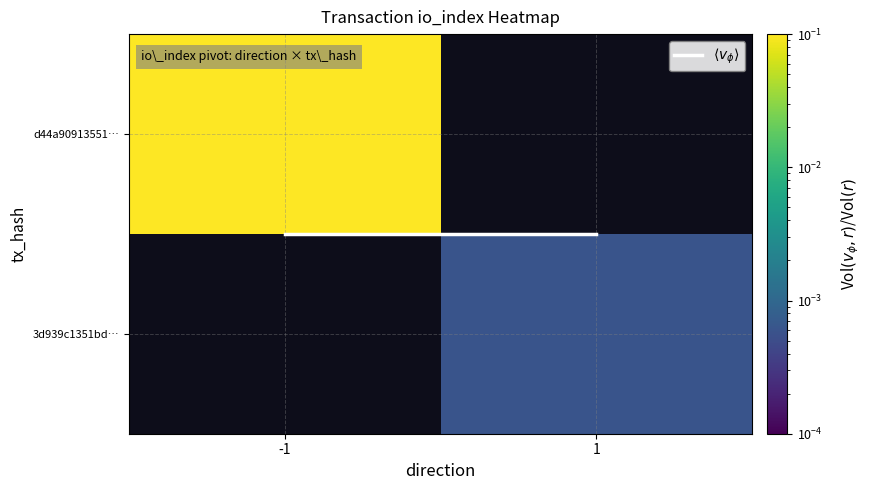

Between -1 and 1, which is larger?

-1